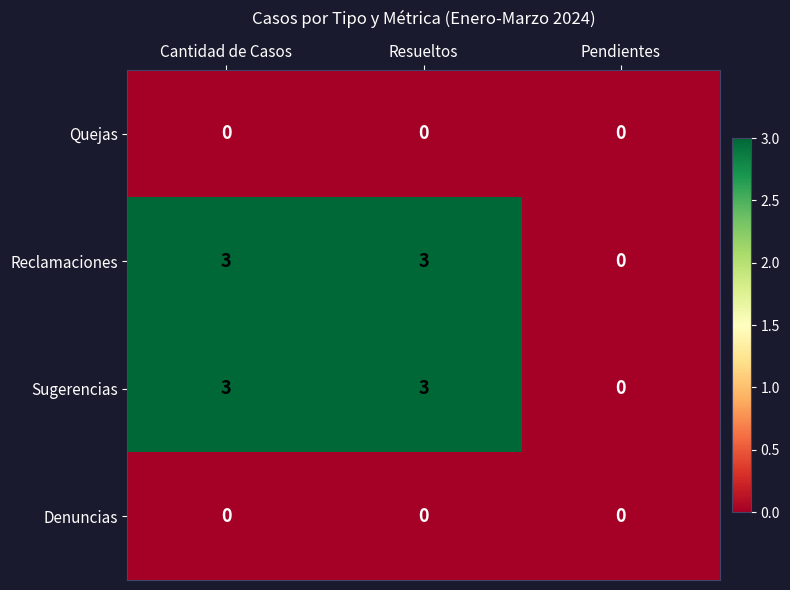

Reading right to left, what are all the values shown in this chart?

Quejas: Pendientes=0	Resueltos=0	Cantidad de Casos=0
Reclamaciones: Pendientes=0	Resueltos=3	Cantidad de Casos=3
Sugerencias: Pendientes=0	Resueltos=3	Cantidad de Casos=3
Denuncias: Pendientes=0	Resueltos=0	Cantidad de Casos=0